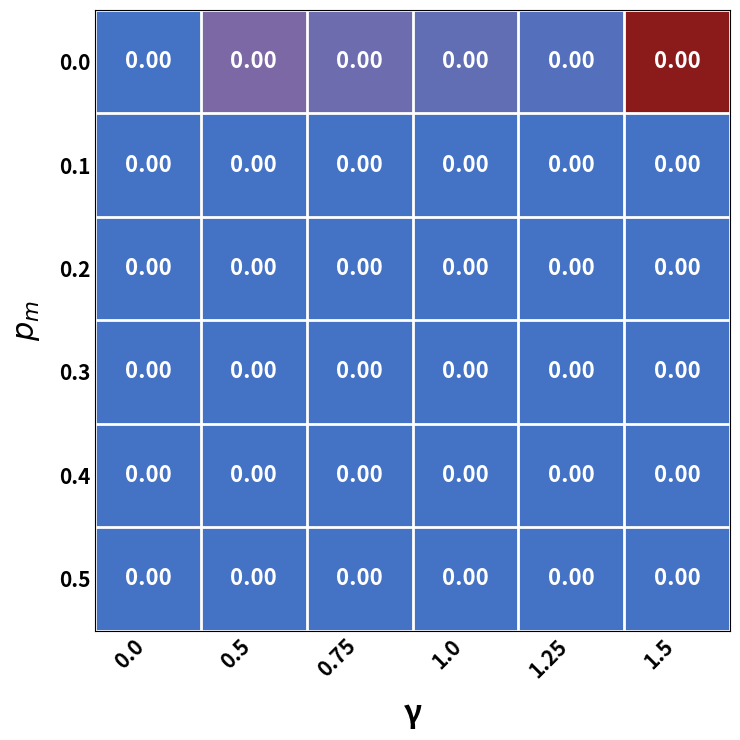

How many data points does each series have?

6